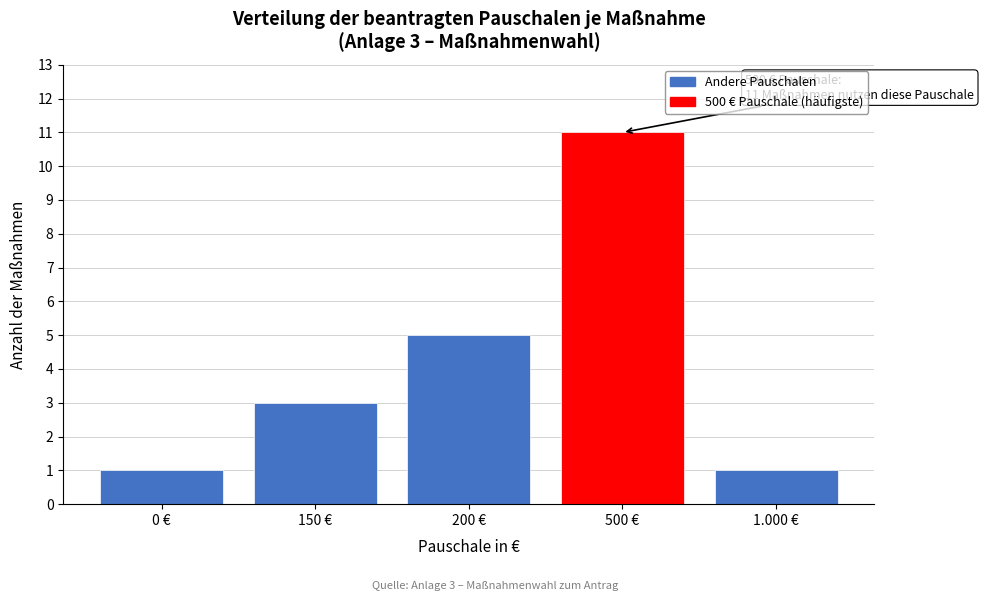

Reading left to right, transcribe all the data shown in this chart.

1	3	5	11	1